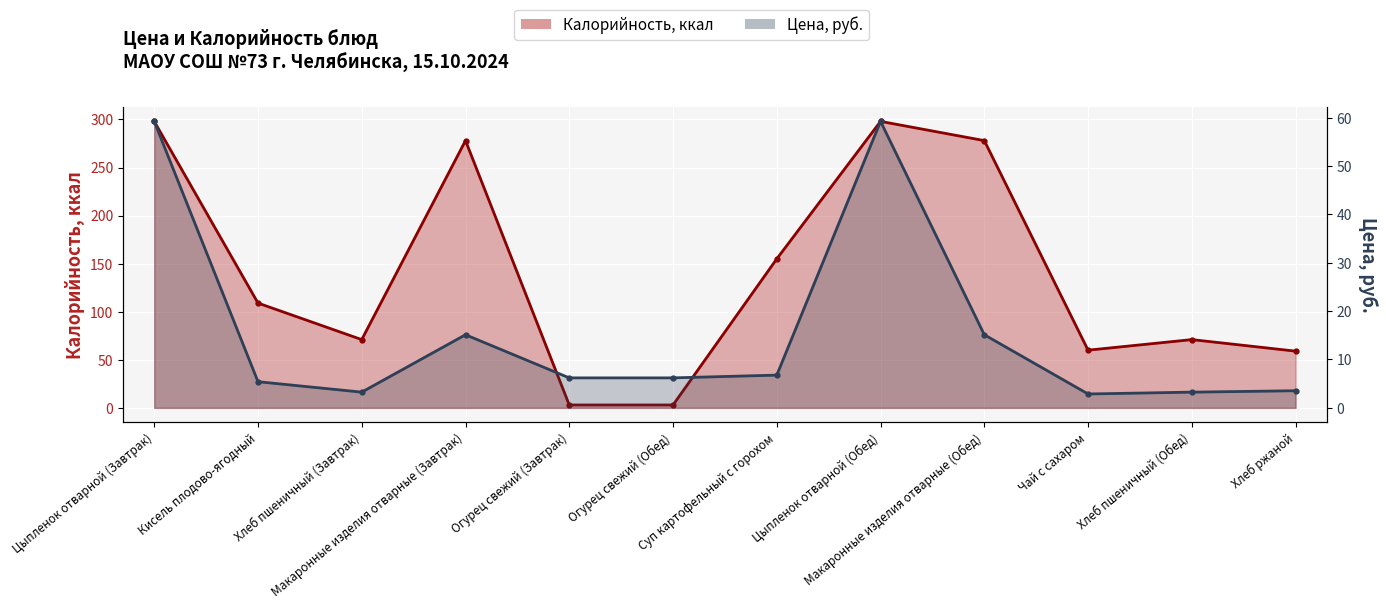

List the labels in order of Цена value, smallest first.

Чай с сахаром, Хлеб пшеничный (Завтрак), Хлеб пшеничный (Обед), Хлеб ржаной, Кисель плодово-ягодный, Огурец свежий (Завтрак), Огурец свежий (Обед), Суп картофельный с горохом, Макаронные изделия отварные (Завтрак), Макаронные изделия отварные (Обед), Цыпленок отварной (Завтрак), Цыпленок отварной (Обед)